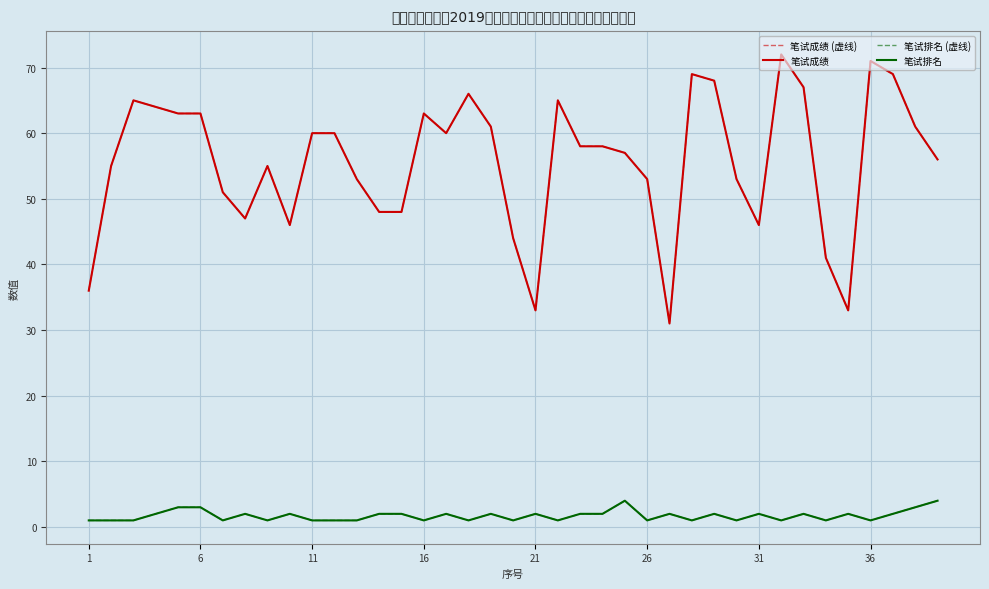

Does the chart display data point markers on the line(s)?

No